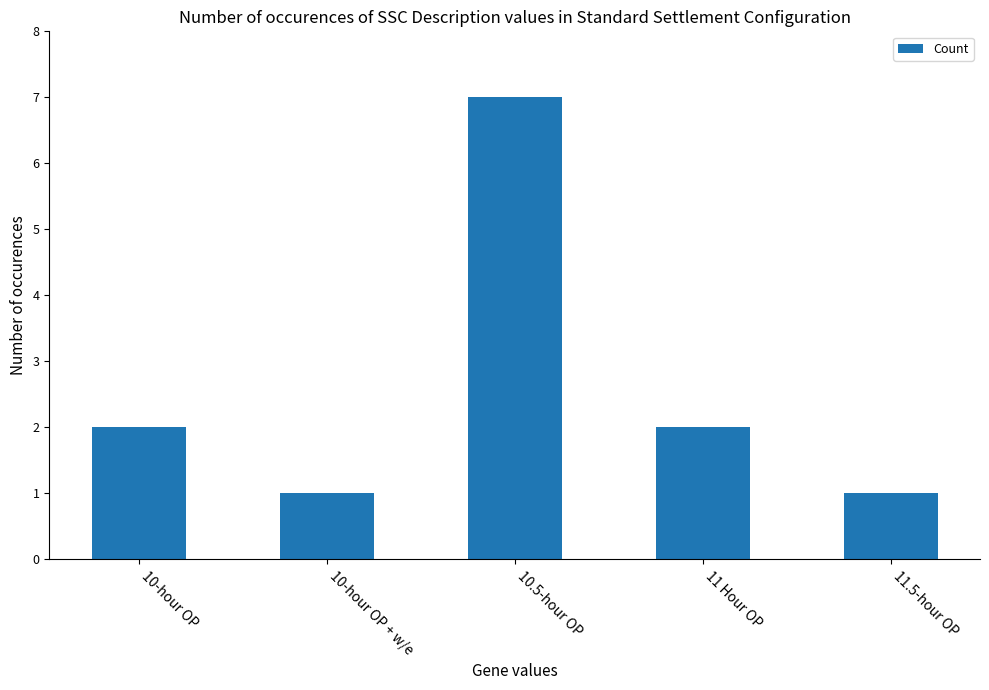

What is the greatest value displayed?

7